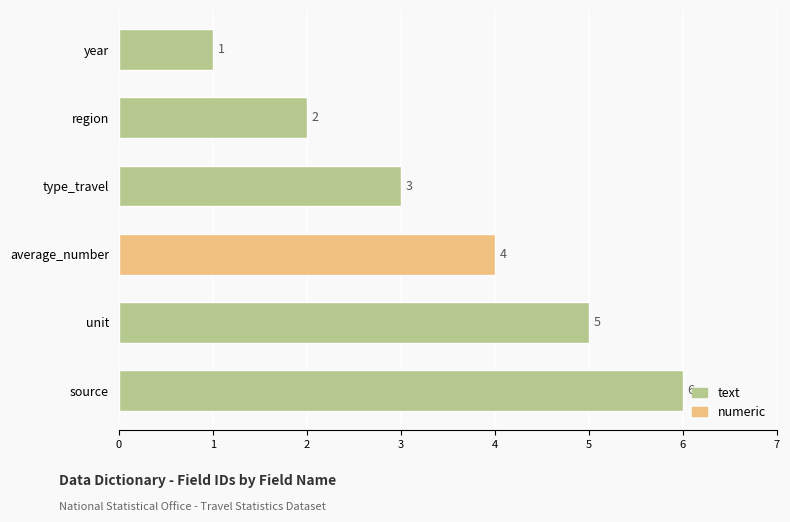

True or false: the data shows 9 at source.

False